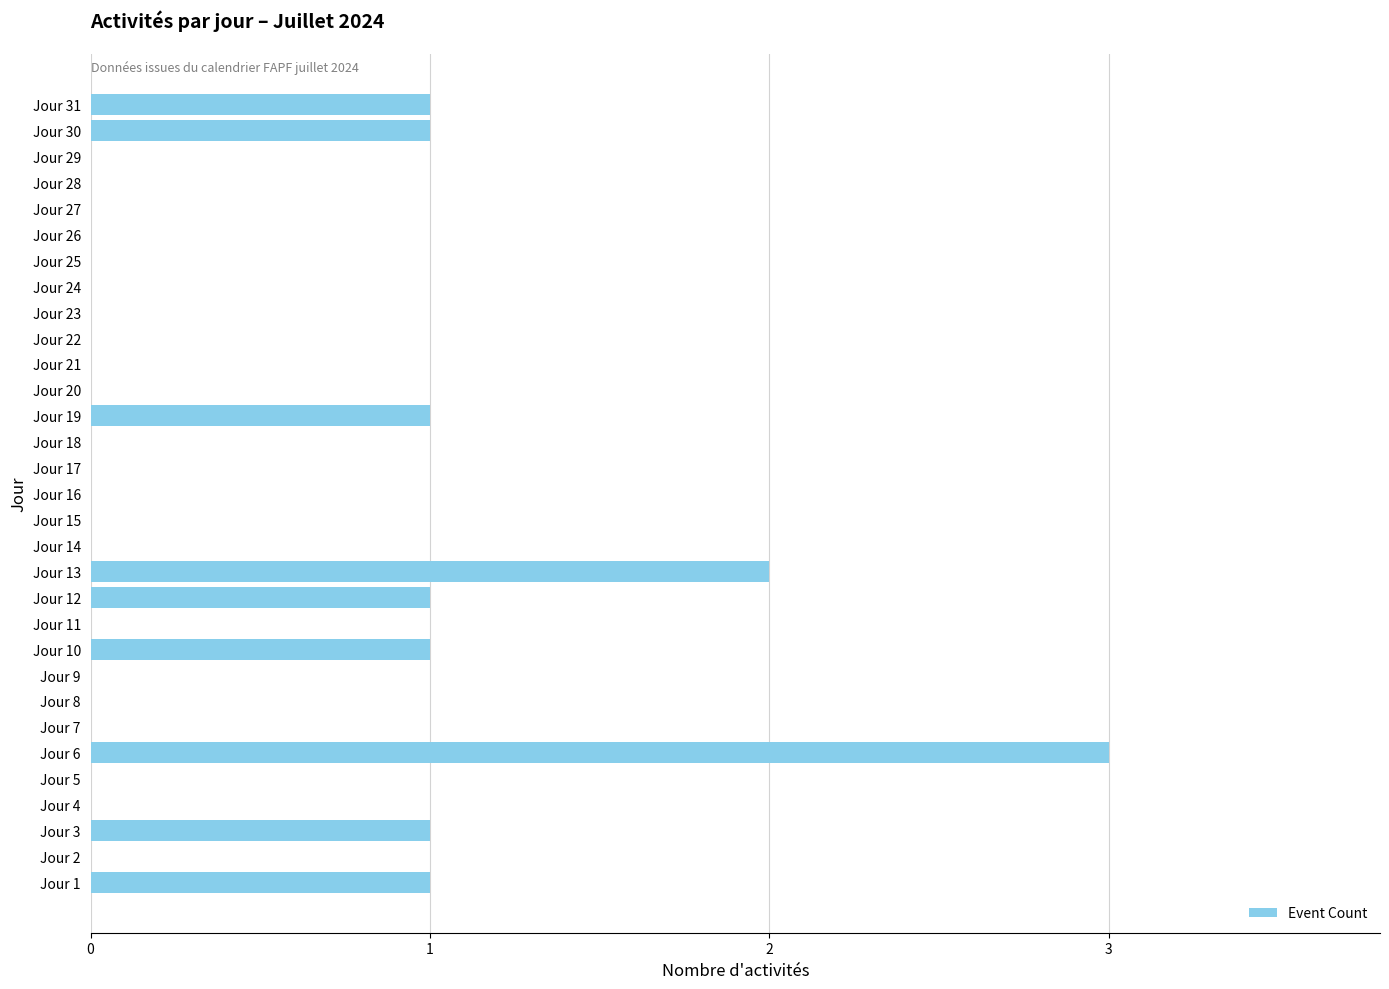

What is the sum of all values?

12